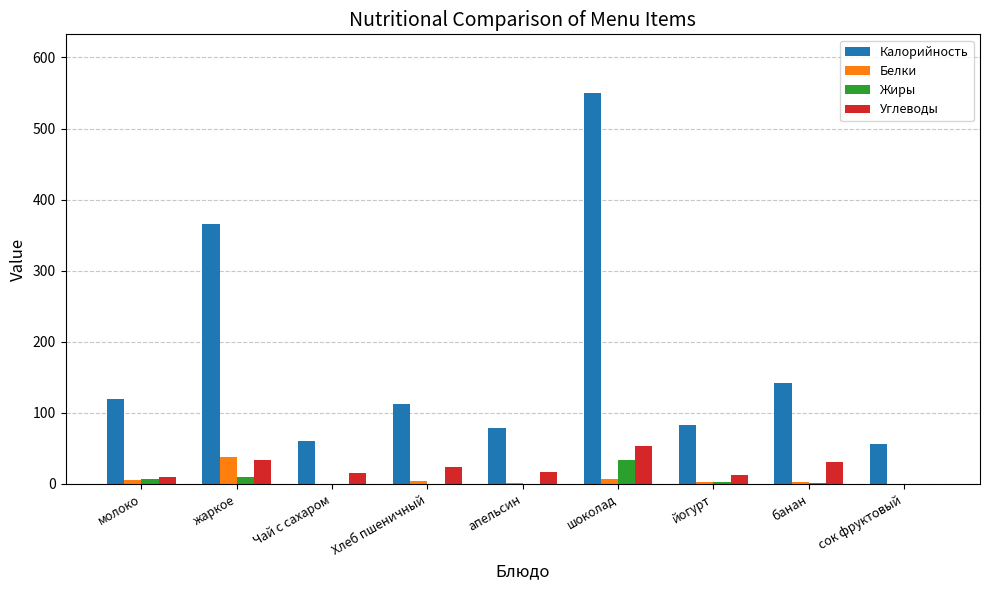

What is the total value across all series at жаркое?

445.5